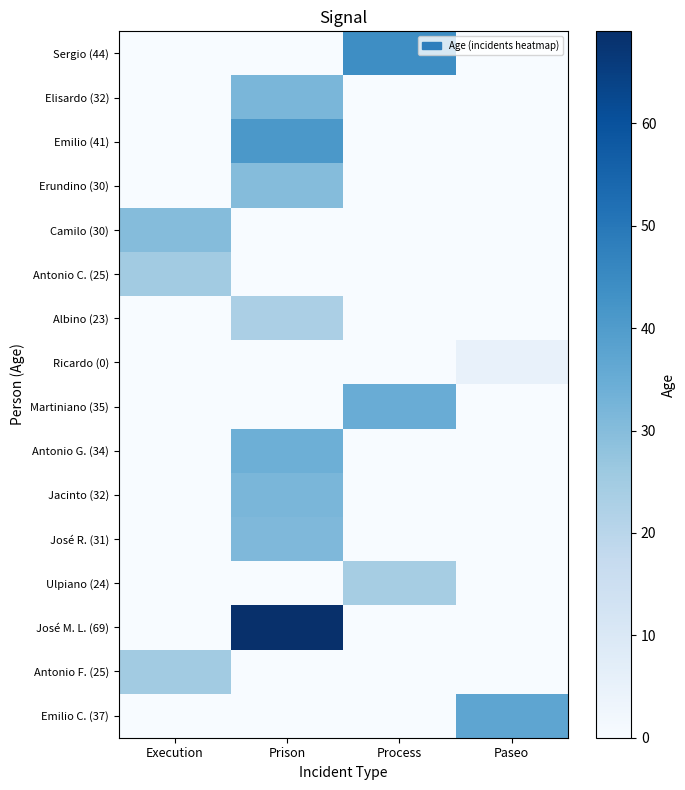

At Paseo, list the series in order from smallest to largest.

Sergio (44), Elisardo (32), Emilio (41), Erundino (30), Camilo (30), Antonio C. (25), Albino (23), Martiniano (35), Antonio G. (34), Jacinto (32), José R. (31), Ulpiano (24), José M. L. (69), Antonio F. (25), Ricardo (0), Emilio C. (37)